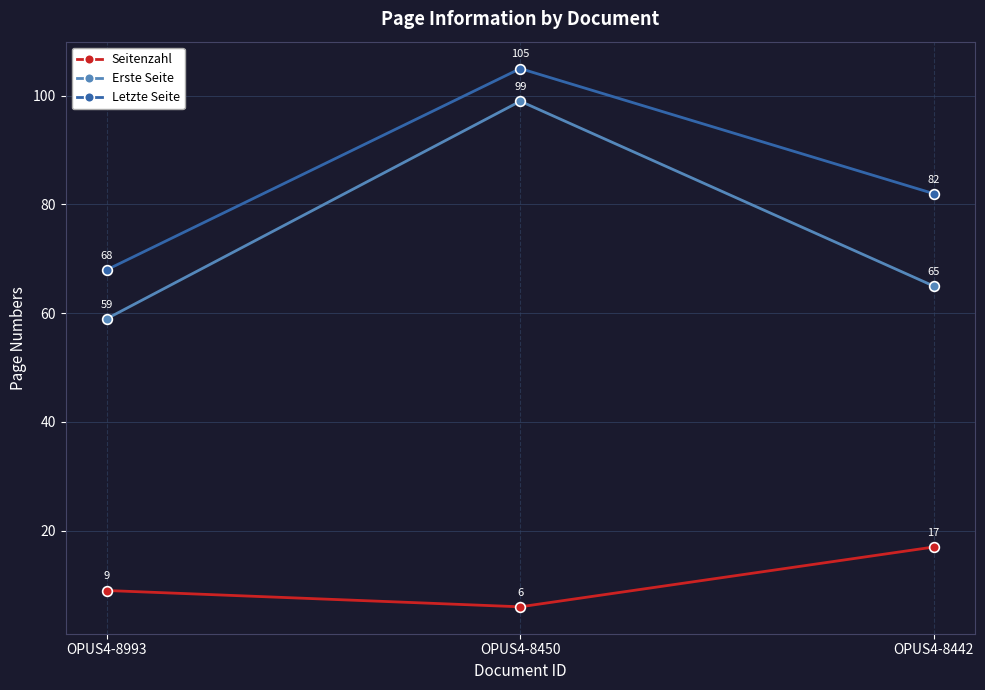

Reading left to right, extract all data points from this chart.

Seitenzahl: OPUS4-8993=9	OPUS4-8450=6	OPUS4-8442=17
Erste Seite: OPUS4-8993=59	OPUS4-8450=99	OPUS4-8442=65
Letzte Seite: OPUS4-8993=68	OPUS4-8450=105	OPUS4-8442=82